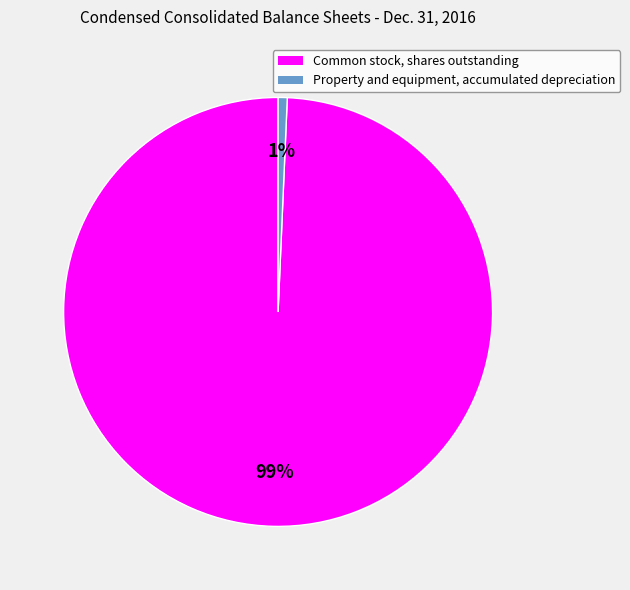

To the nearest percent, what is the combined percentage of Property and equipment, accumulated depreciation and Common stock, shares outstanding?

100%